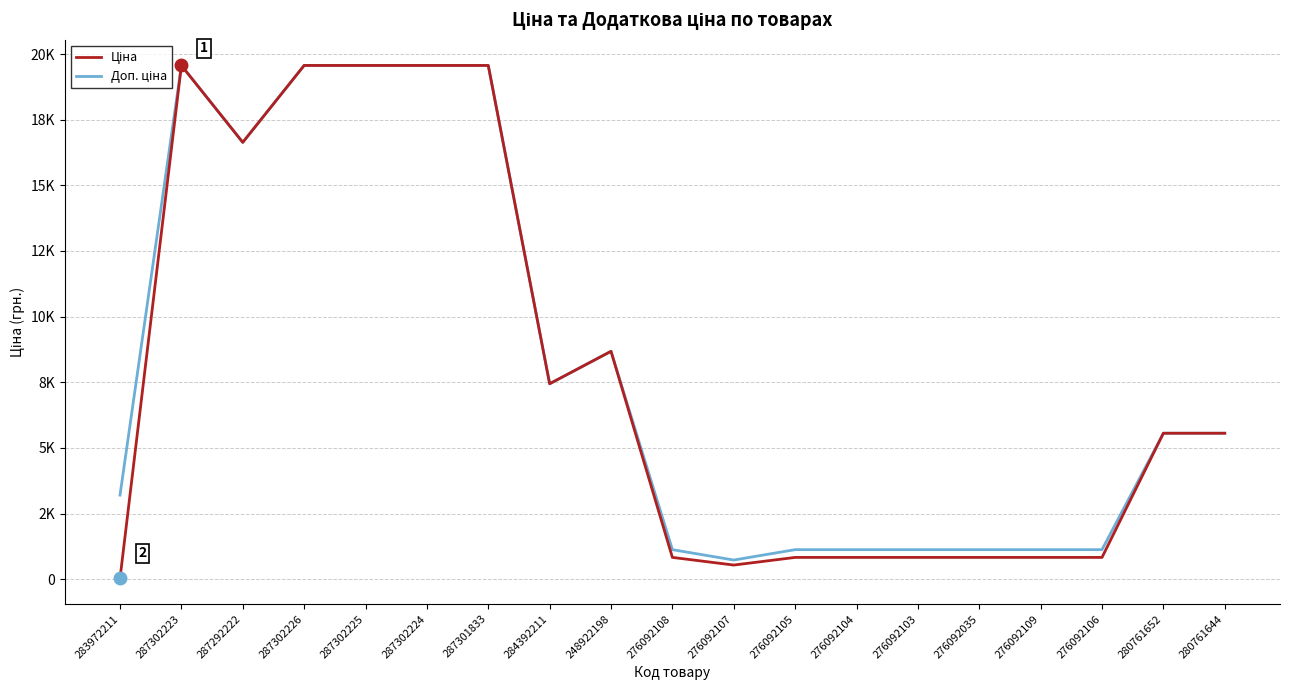

Does the chart display data point markers on the line(s)?

No